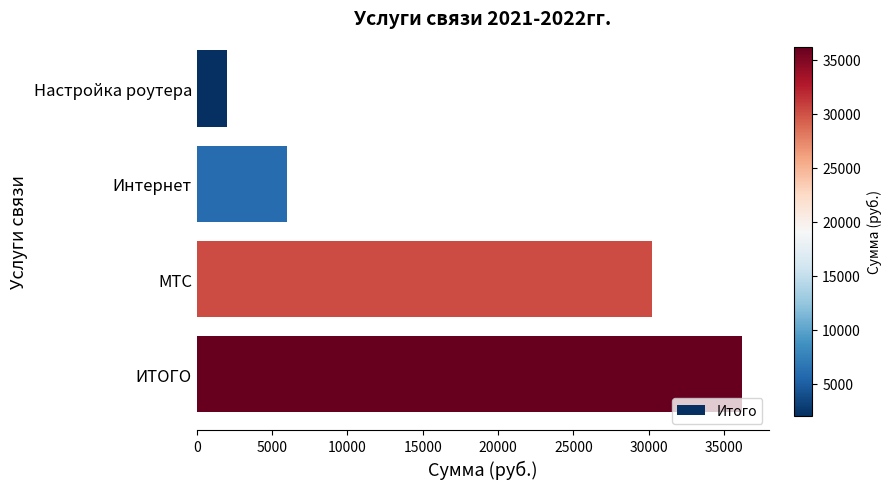

What is the label of the 3rd bar from the top?

МТС